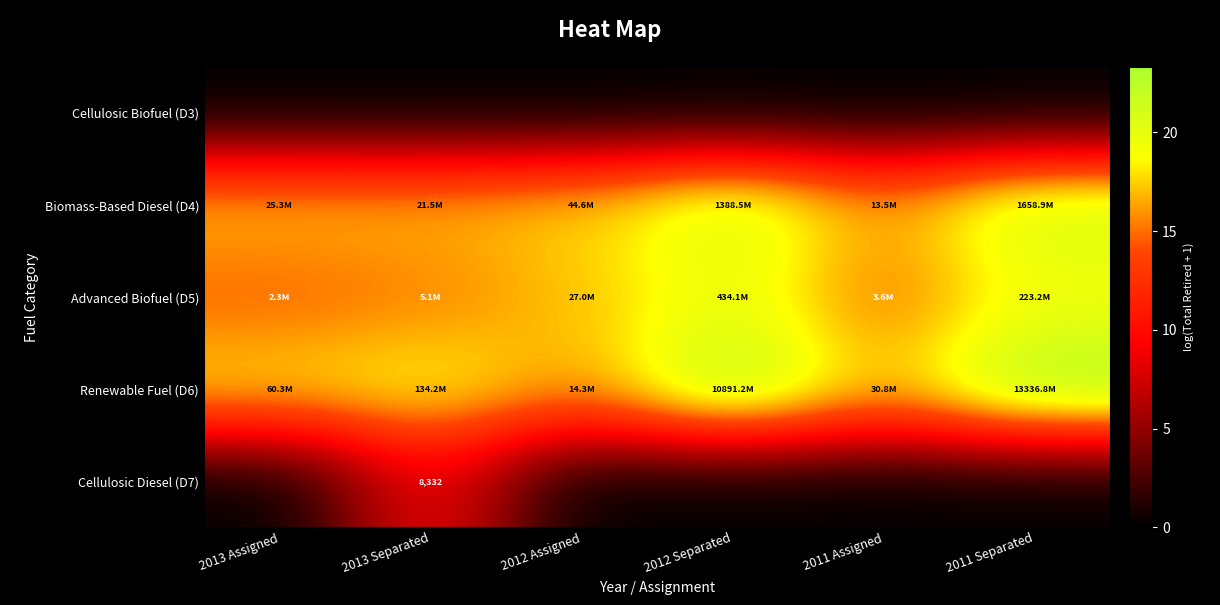

What is the maximum value for Renewable Fuel (D6)?

23.3